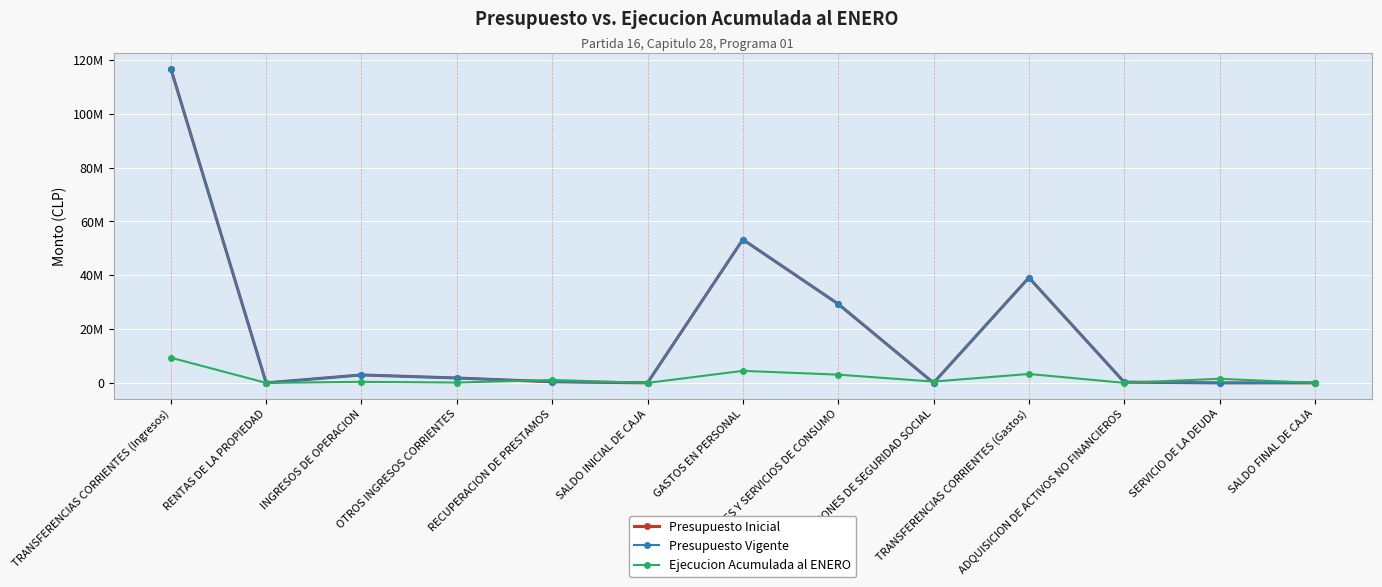

Is it true that Presupuesto Inicial equals 275982 at ADQUISICION DE ACTIVOS NO FINANCIEROS?

True